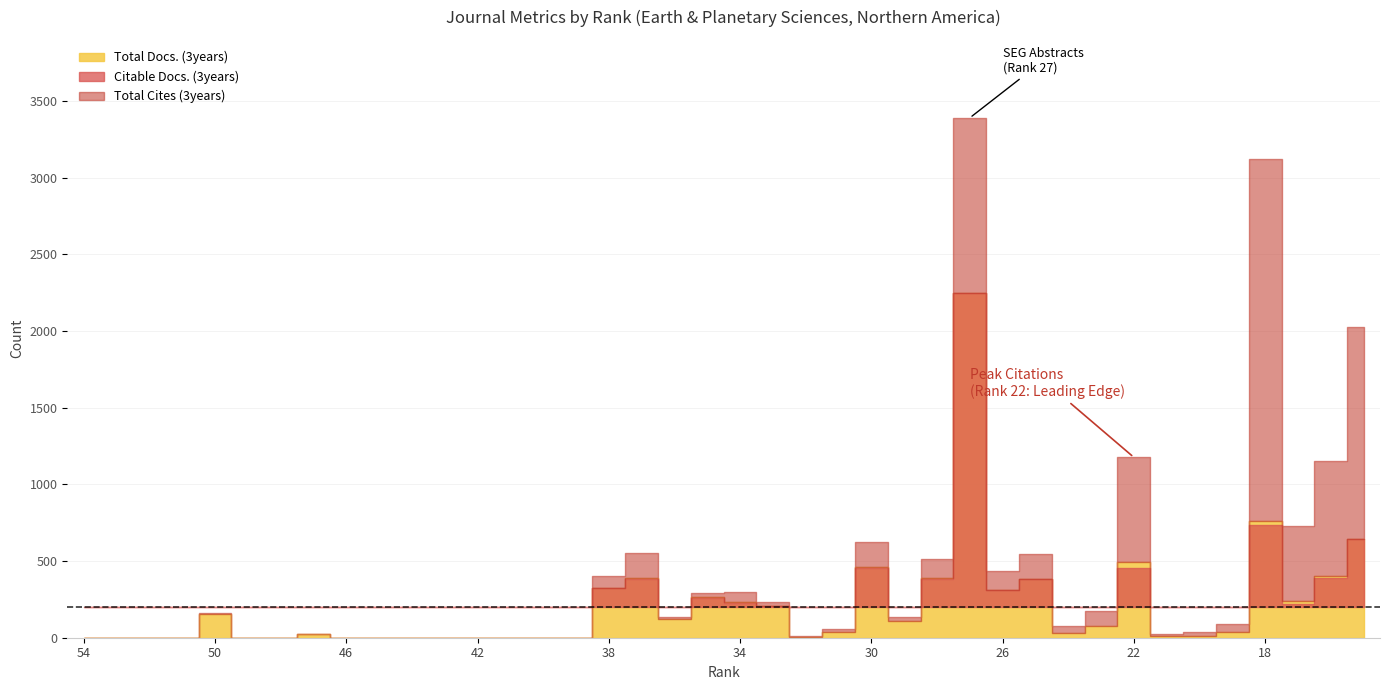

What is the difference between the highest and lowest values at 28?

263